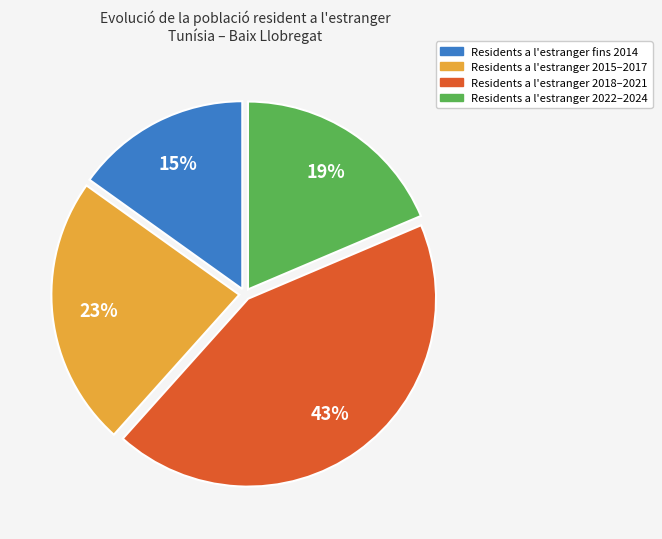

Does any single category account for the majority?

No